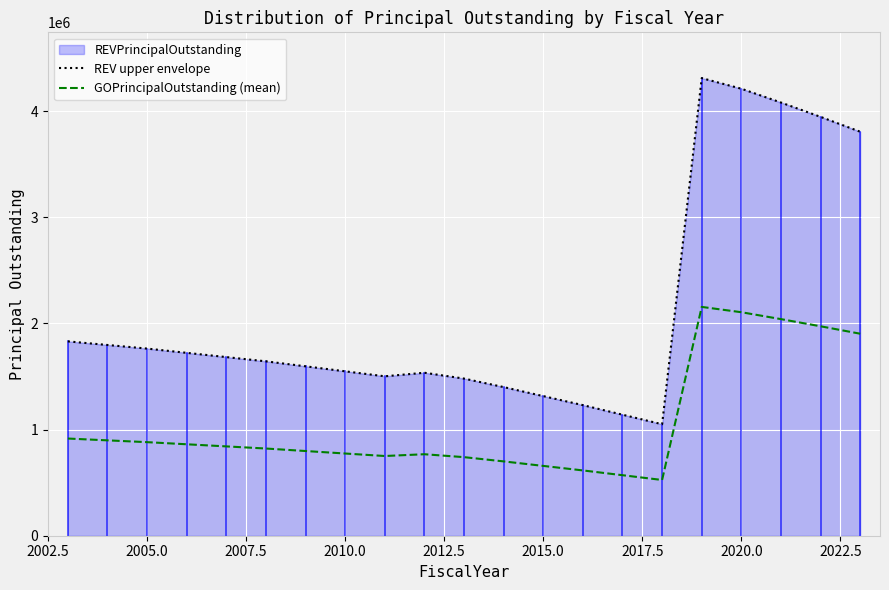

Rank the series by their average value, from lowest to highest.

GOPrincipalOutstanding (mean), REV upper envelope